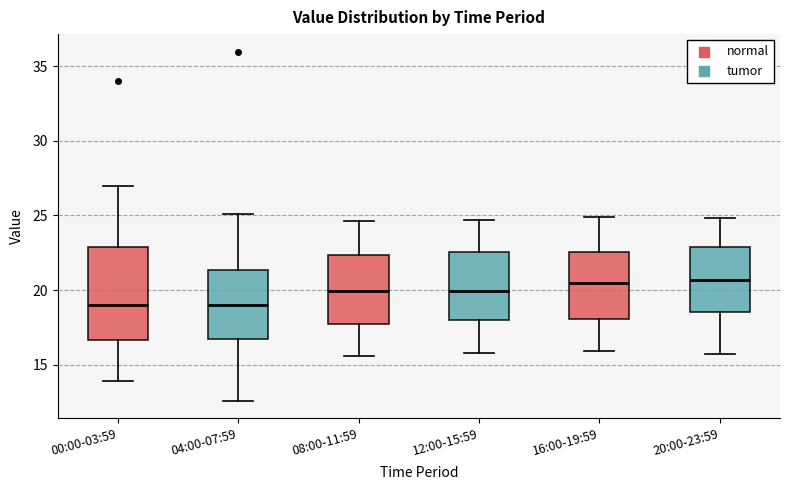

Reading left to right, read every box against the y-axis: the position of its median line, the range the box covers, and the ends of its whiskers. The values are not printed on the chart, so give them approximately, as read against the axis.

00:00-03:59: median 19.0, box 16.5 to 23.0, whiskers 14.0 to 27.0
04:00-07:59: median 19.0, box 16.5 to 21.5, whiskers 12.5 to 25.0
08:00-11:59: median 20.0, box 17.5 to 22.5, whiskers 15.5 to 24.5
12:00-15:59: median 20.0, box 18.0 to 22.5, whiskers 16.0 to 24.5
16:00-19:59: median 20.5, box 18.0 to 22.5, whiskers 16.0 to 25.0
20:00-23:59: median 20.5, box 18.5 to 23.0, whiskers 15.5 to 25.0